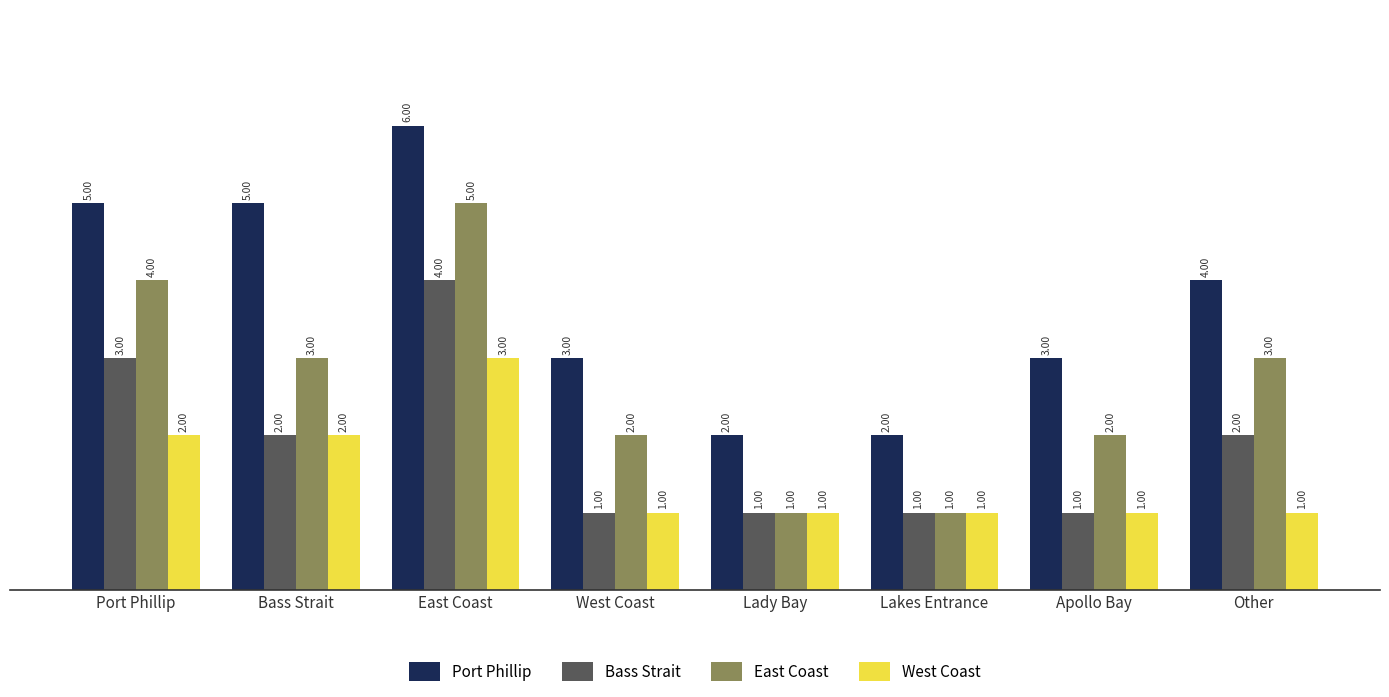

Reading right to left, list all the values displayed in this chart.

Port Phillip: Other=4	Apollo Bay=3	Lakes Entrance=2	Lady Bay=2	West Coast=3	East Coast=6	Bass Strait=5	Port Phillip=5
Bass Strait: Other=2	Apollo Bay=1	Lakes Entrance=1	Lady Bay=1	West Coast=1	East Coast=4	Bass Strait=2	Port Phillip=3
East Coast: Other=3	Apollo Bay=2	Lakes Entrance=1	Lady Bay=1	West Coast=2	East Coast=5	Bass Strait=3	Port Phillip=4
West Coast: Other=1	Apollo Bay=1	Lakes Entrance=1	Lady Bay=1	West Coast=1	East Coast=3	Bass Strait=2	Port Phillip=2